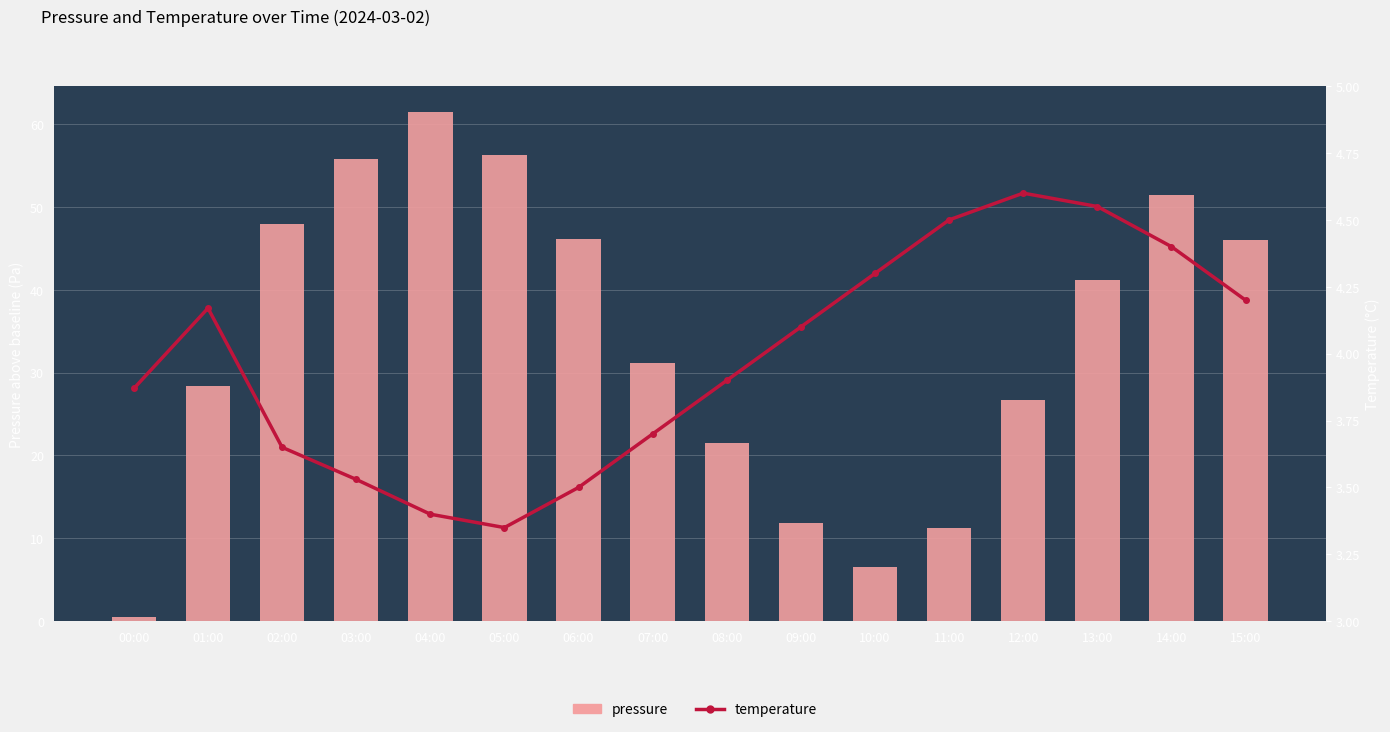

Rank the series by their average value, from highest to lowest.

pressure, temperature